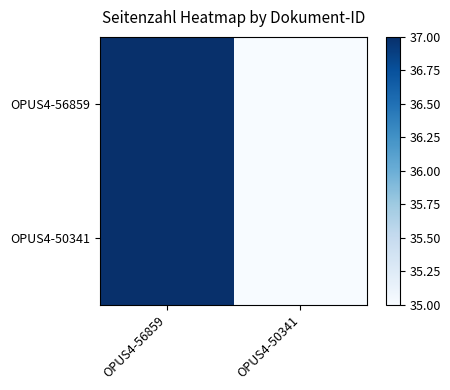

Which series has the largest range (max minus min)?

OPUS4-56859